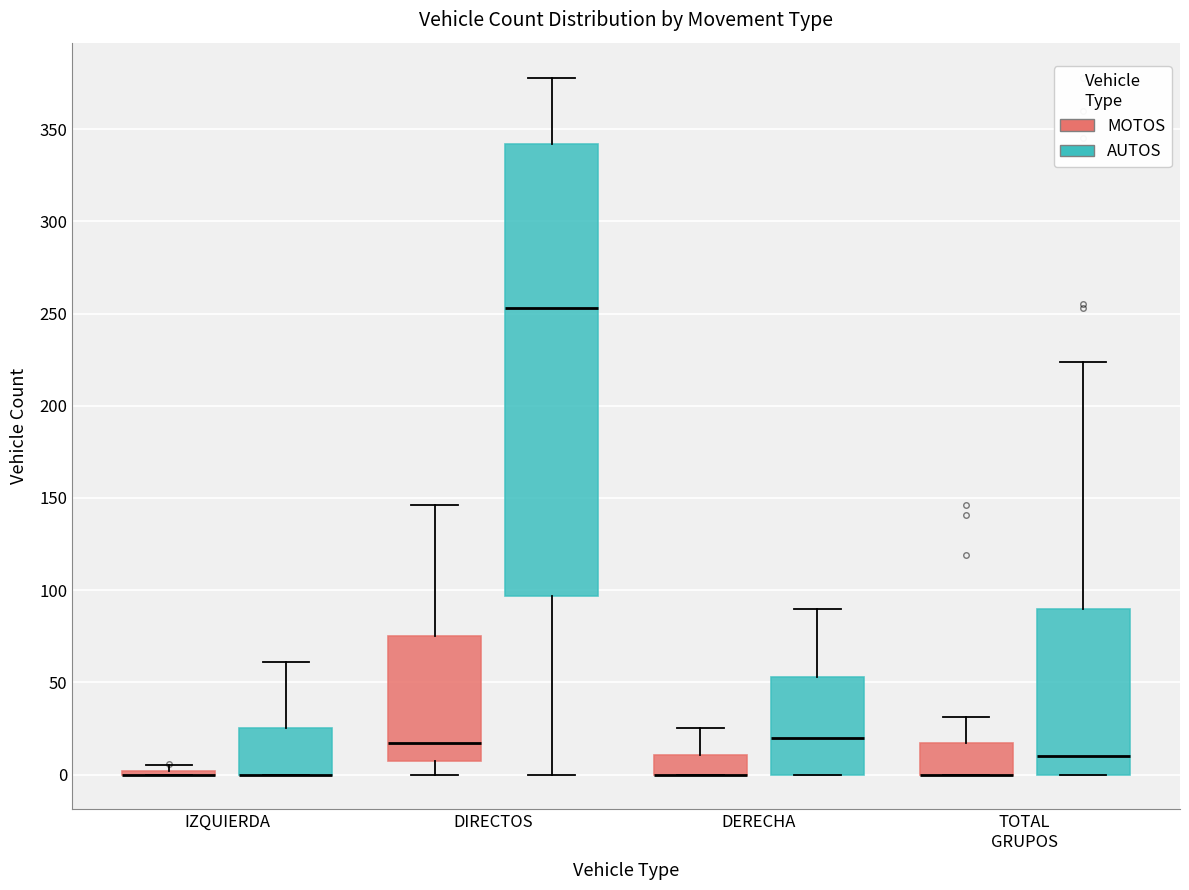

Comparing the boxes themselves (not the whiskers), which one is the tallest?

DIRECTOS (AUTOS)